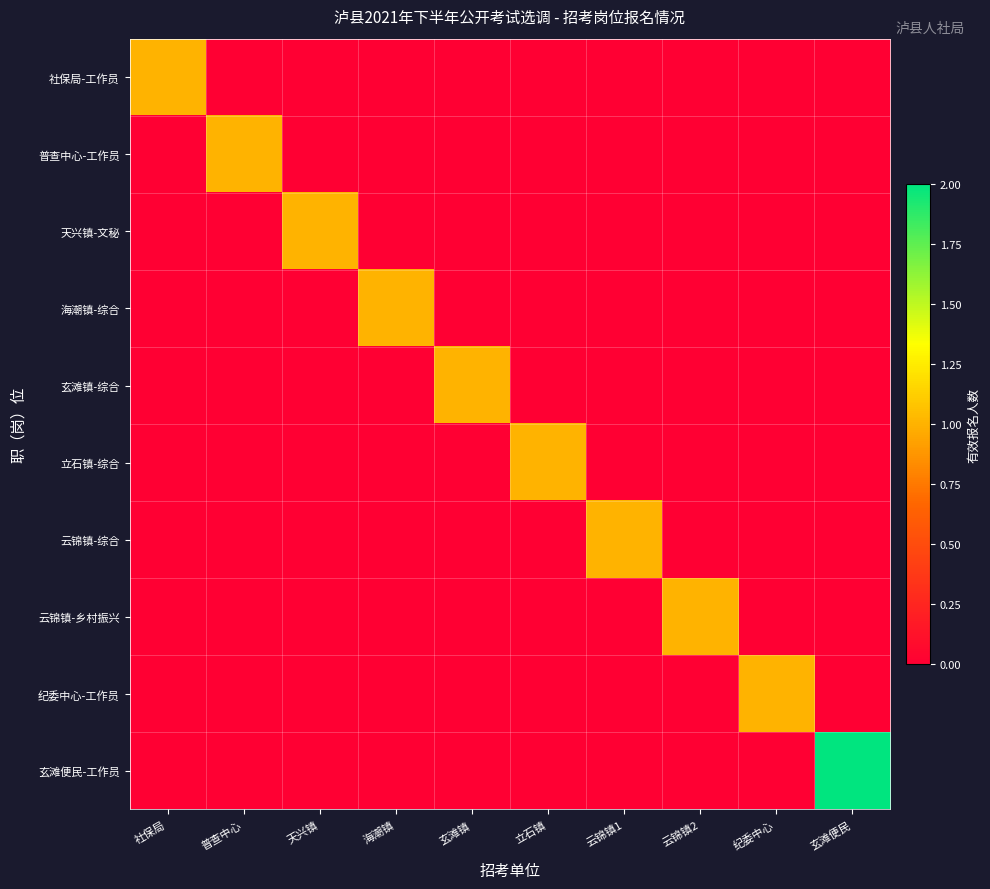

Between 云锦镇2 and 纪委中心, which is larger?

云锦镇2